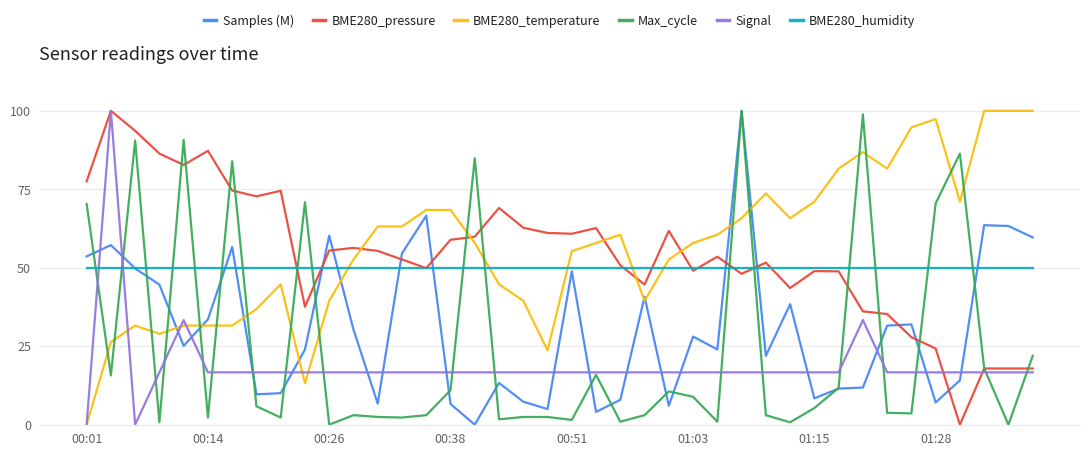

After their last crossing, which series has the higher values: BME280_humidity or Signal?

BME280_humidity